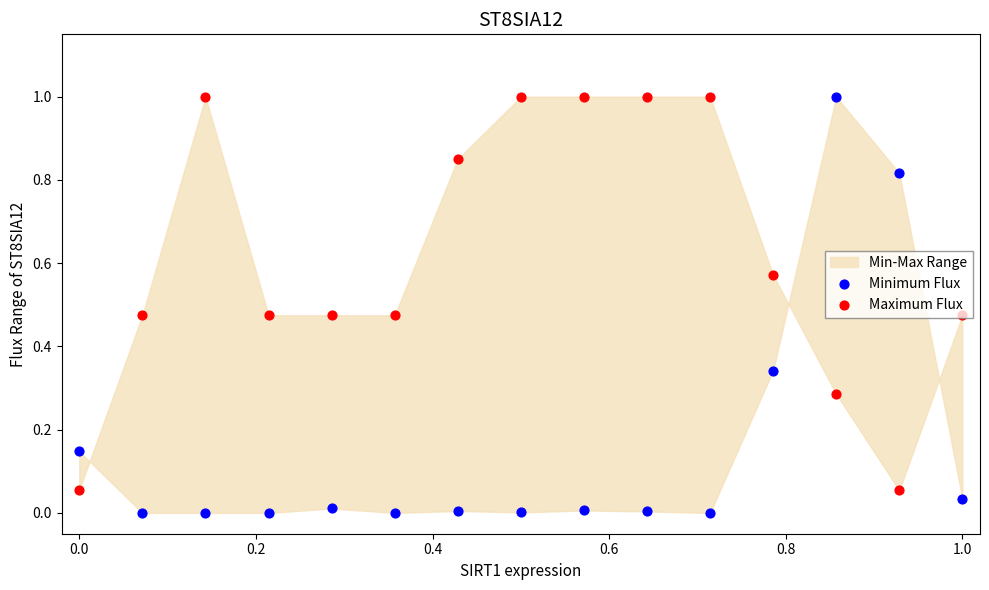

Which series reaches the maximum Y coordinate?

Minimum Flux